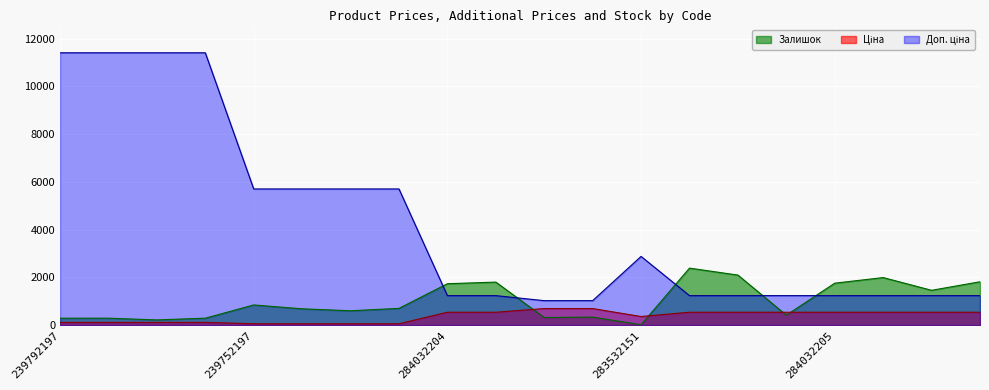

At 259552213, list the series in order from smallest to largest.

Залишок, Ціна, Доп. ціна